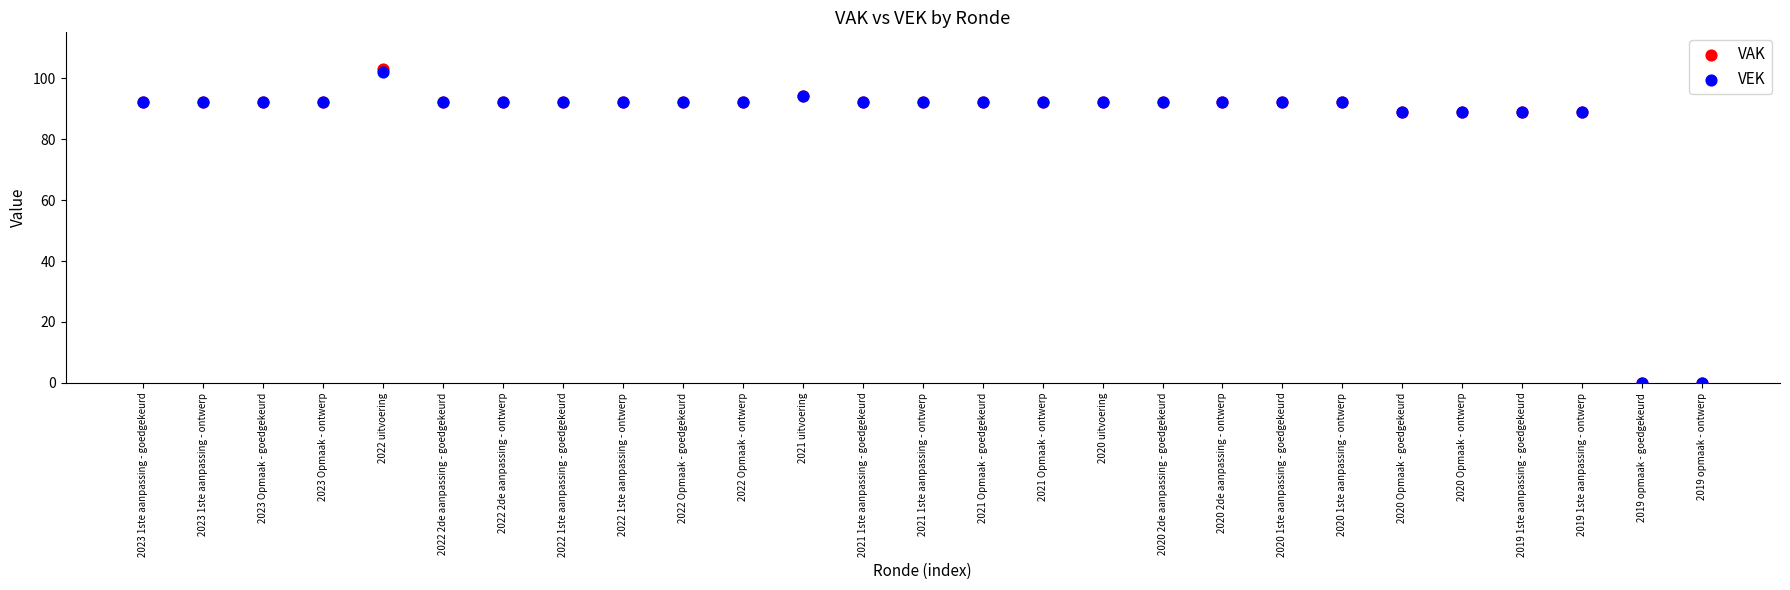

What are all the series names shown in the legend?

VAK, VEK